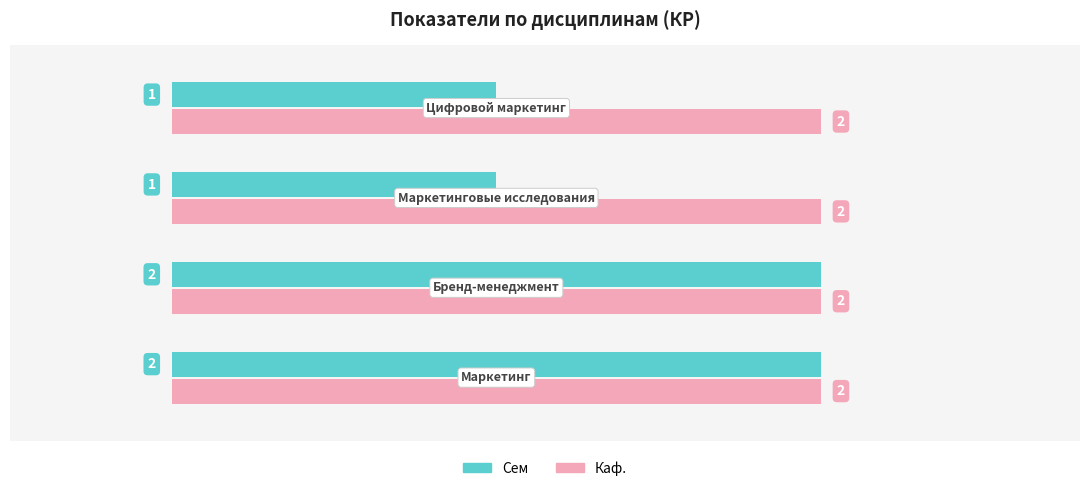

At how many categories does at least one series exceed 1?

4